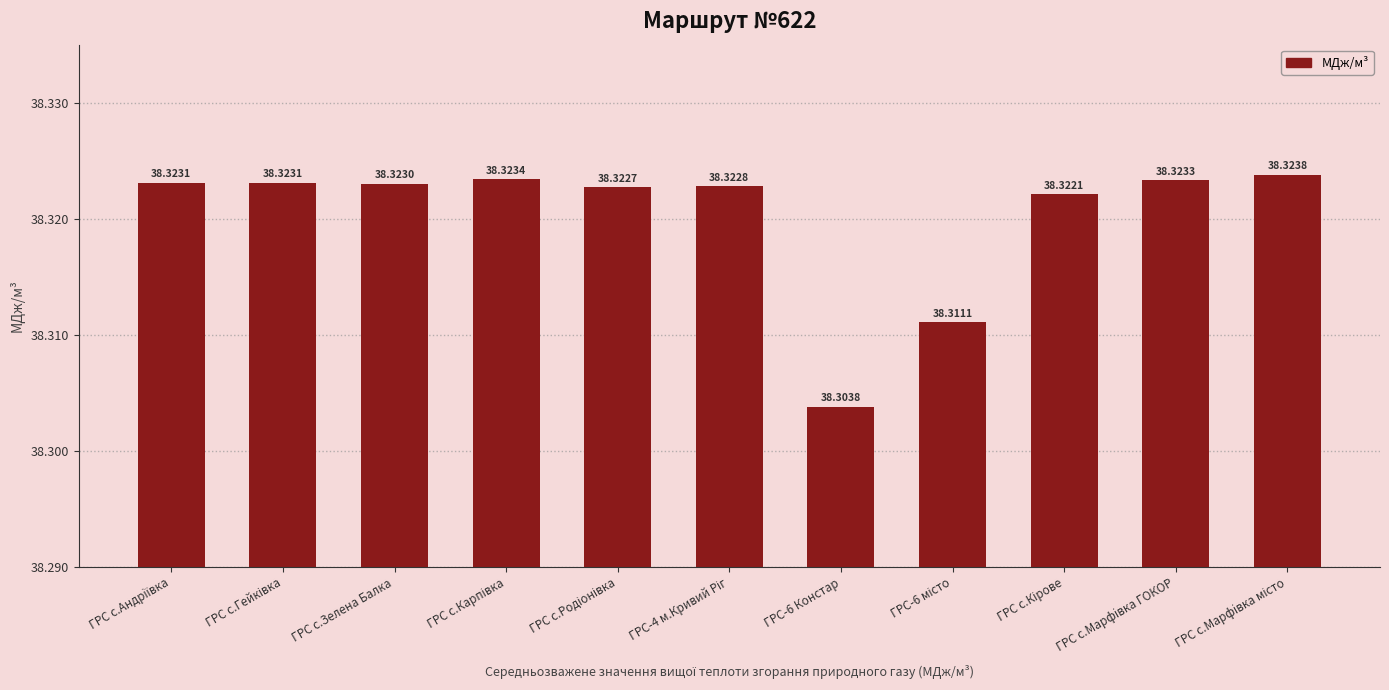

What is the sum of all values?

421.5